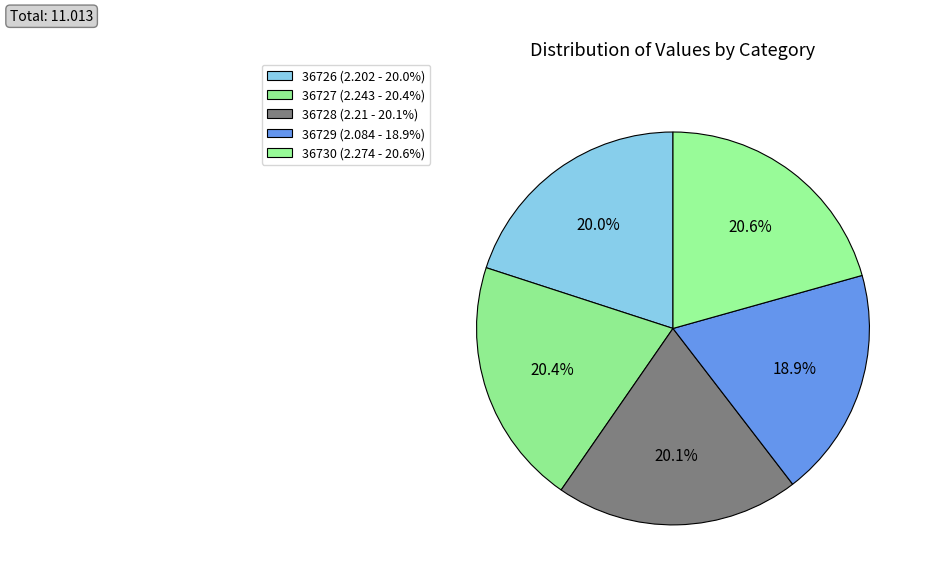

Is the sum of 36726 and 36728 greater than half?

No